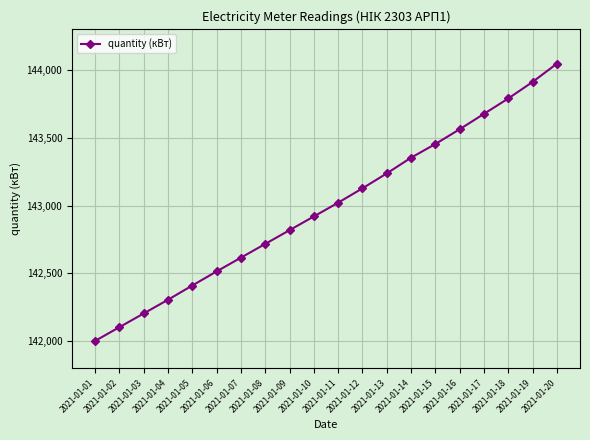

What is the sum of all values?

2859787.0